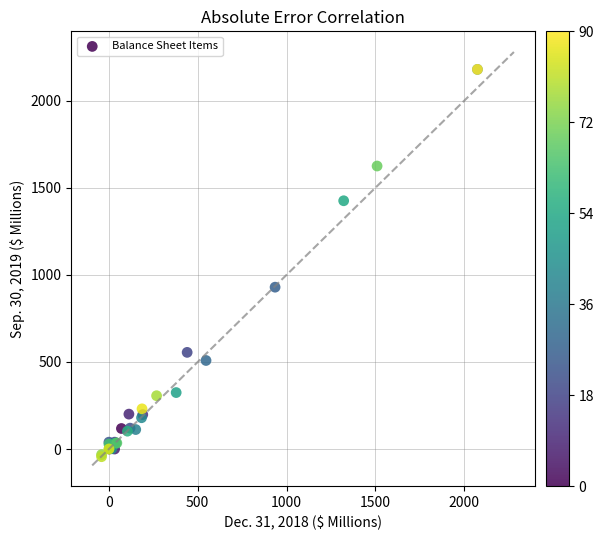

What Y value in the scatter plot is closest to 1068?

929.5